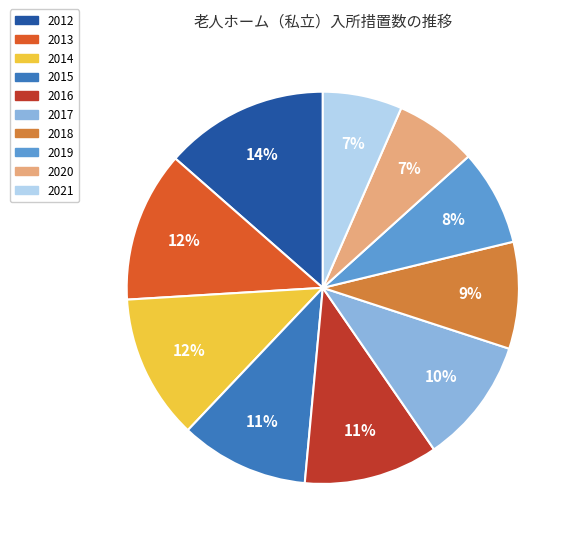

The 2020 slice represents 7% of the pie. True or false?

True